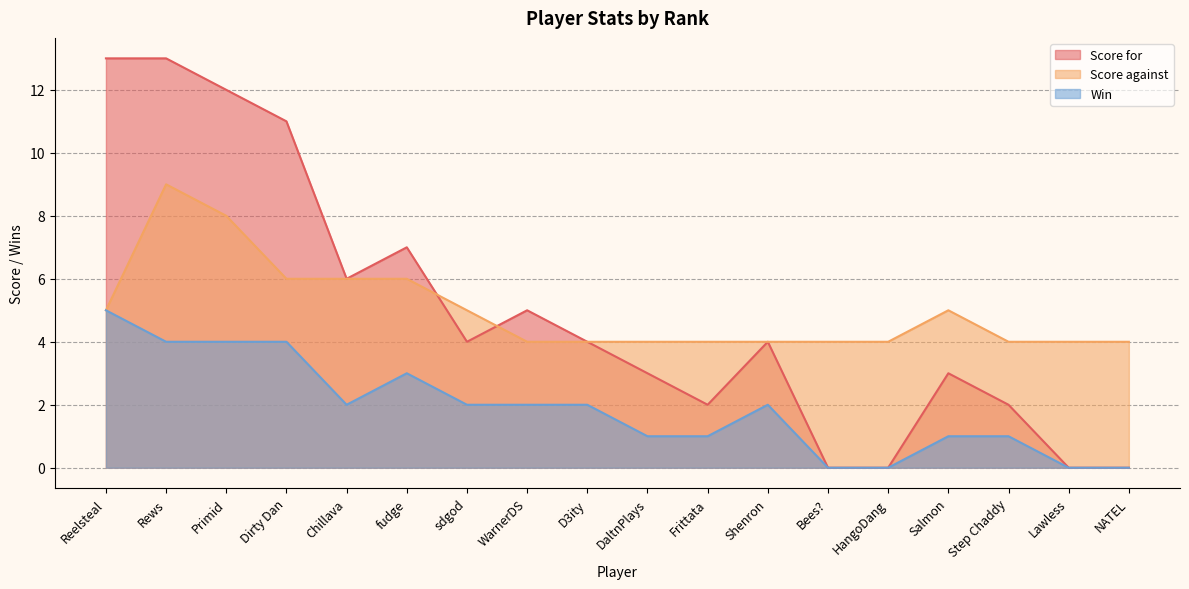

How many data points does each series have?

18